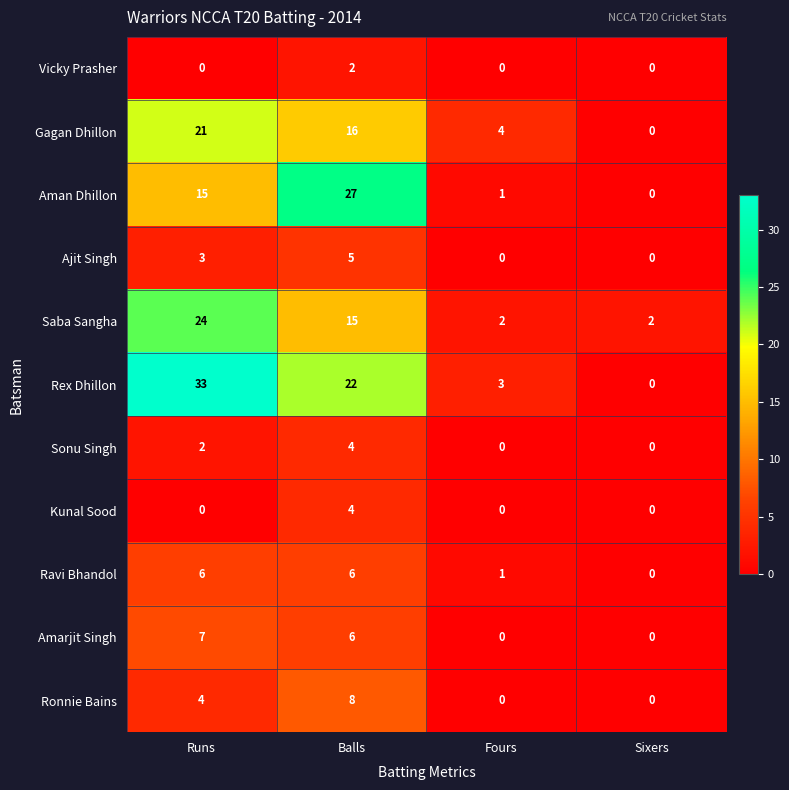

Count the Vicky Prasher values in the range 0 to 2.

4